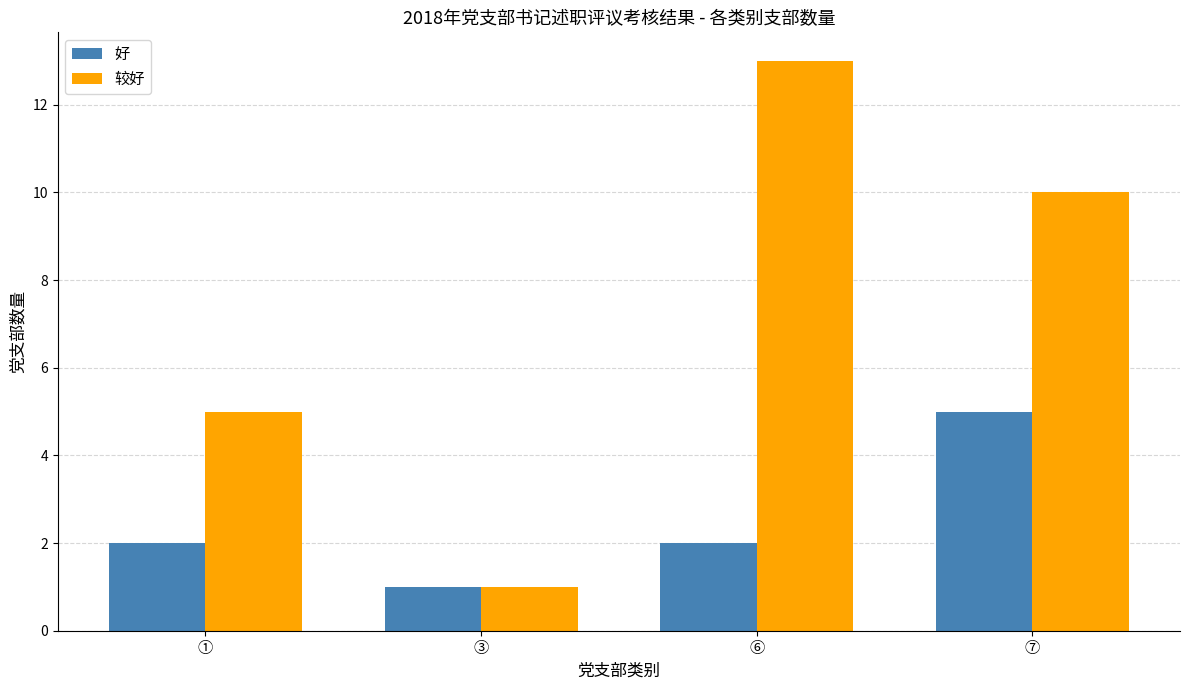

Count the number of categories in the chart.

4